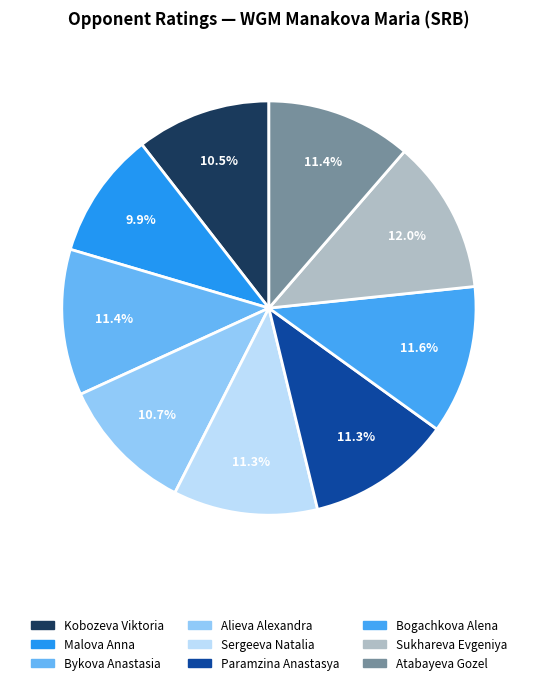

Does Alieva Alexandra represent more than half of the total?

No